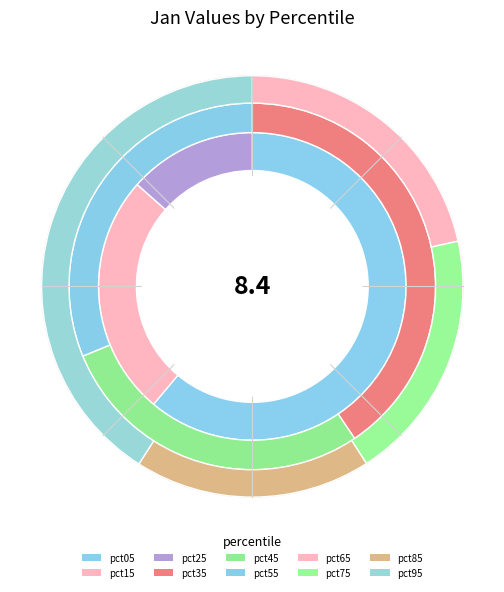

To the nearest percent, what is the average slice percentage?

10%